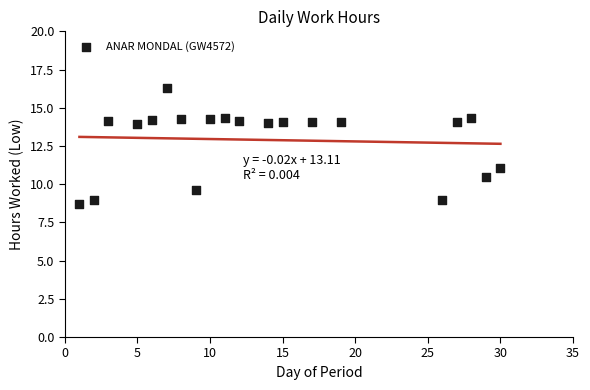

What Y value in the scatter plot is closest to 12?

11.0